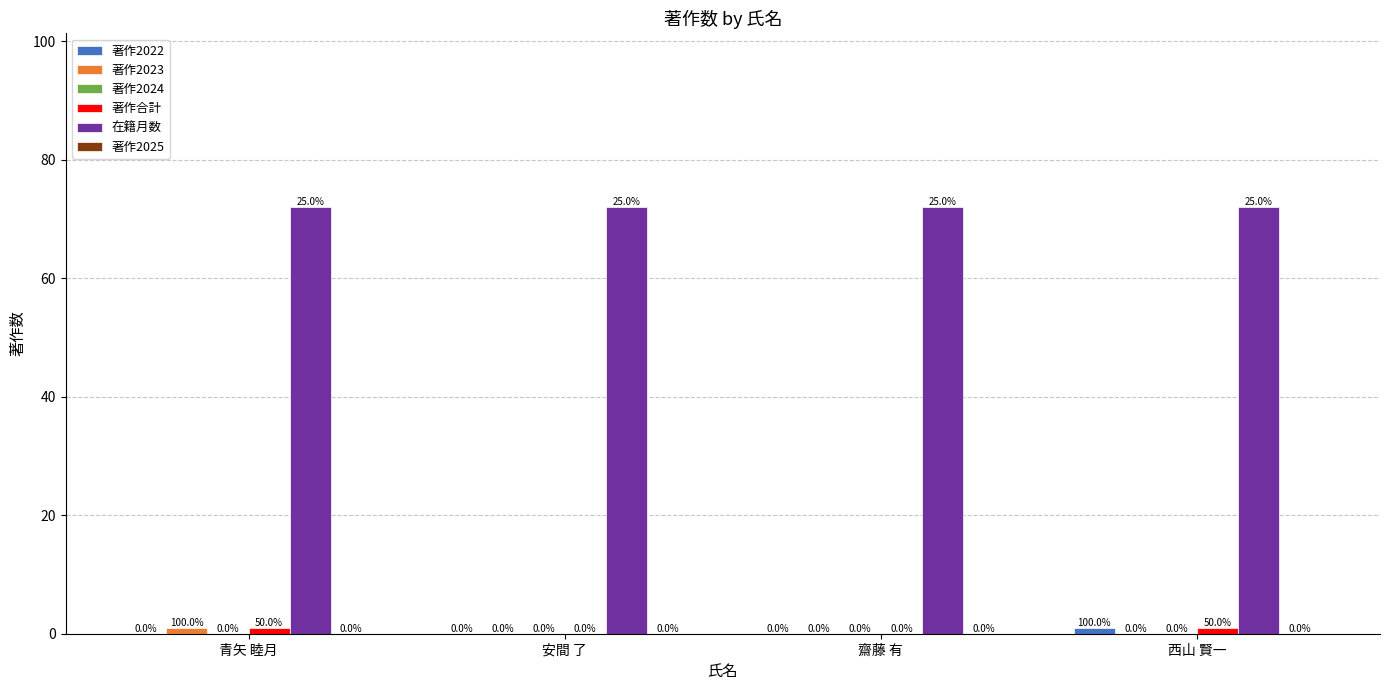

What is the total value across all series at 西山 賢一?

74